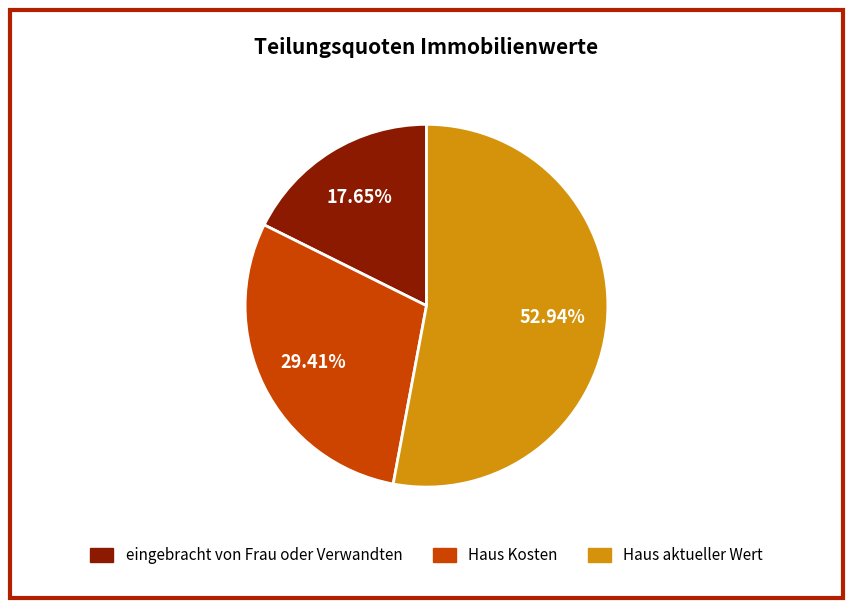

What is the smallest slice in the pie chart?

eingebracht von Frau oder Verwandten